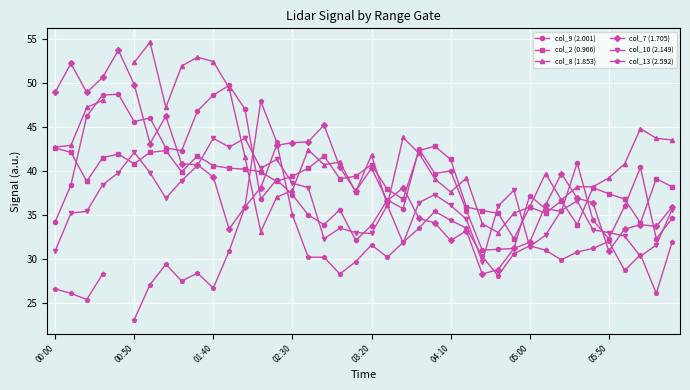

What is the total value across all series at 13?

236.1